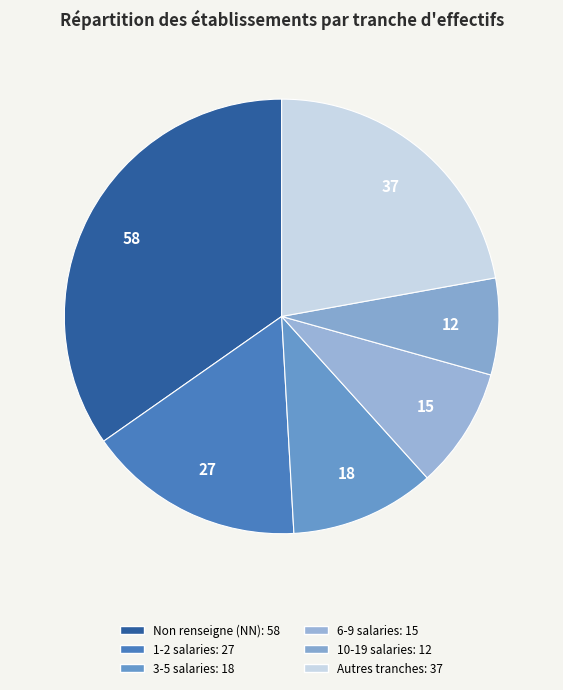

Which category has the biggest portion of the pie?

NN